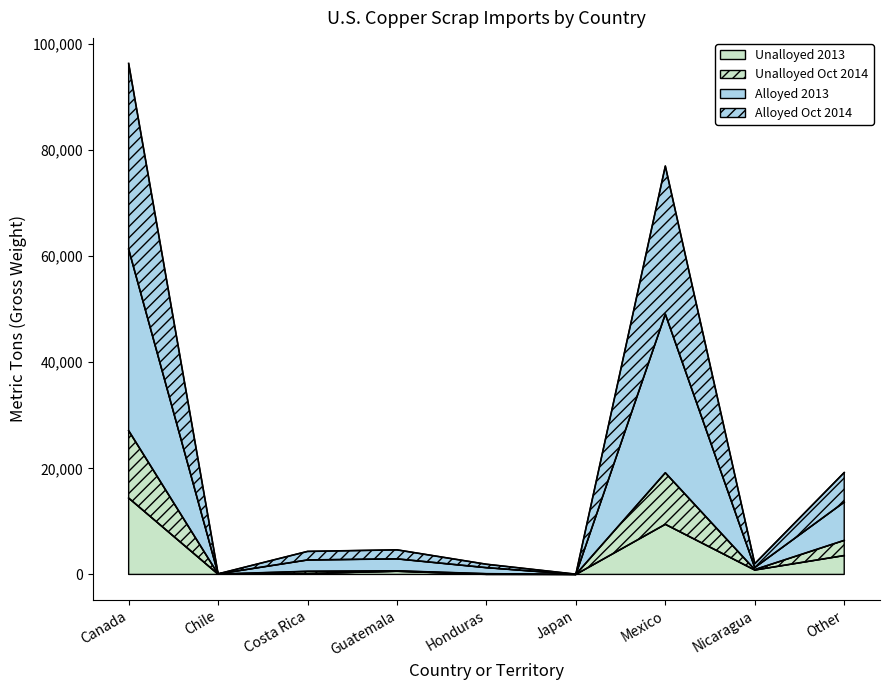

Which category has the lowest value in the Alloyed 2013 series?

Japan